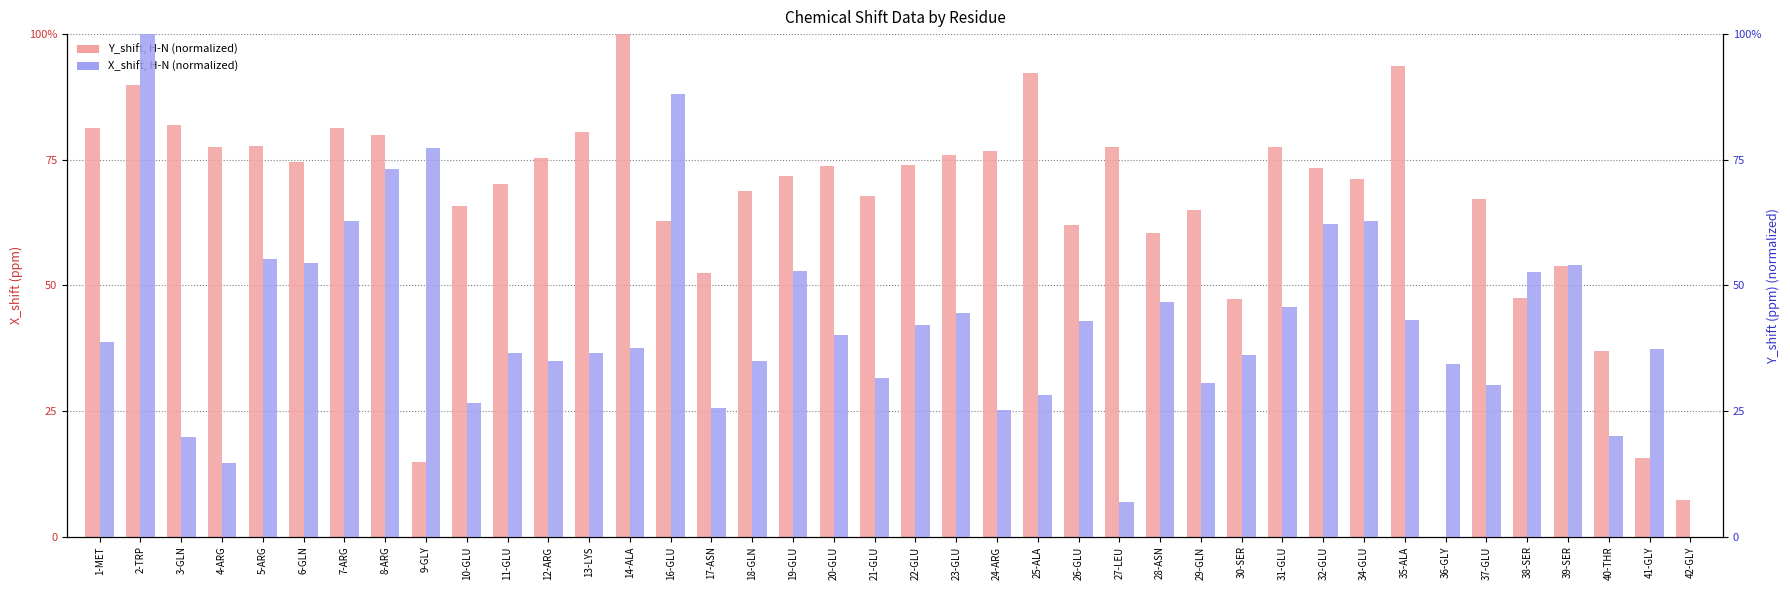

What position from the left is 18-GLN?

17